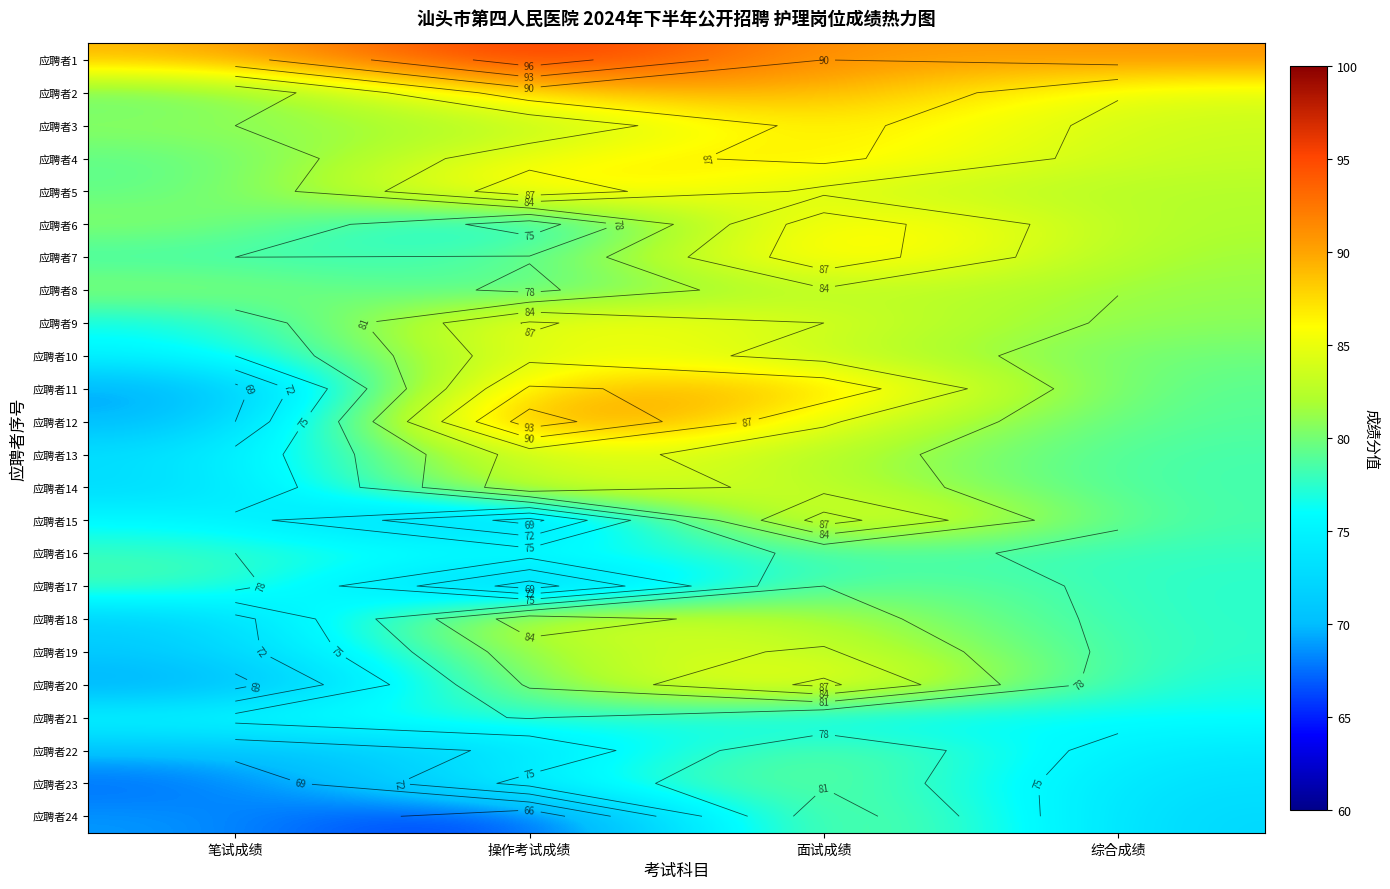

Read the 应聘者5 value at 笔试成绩.

79.0